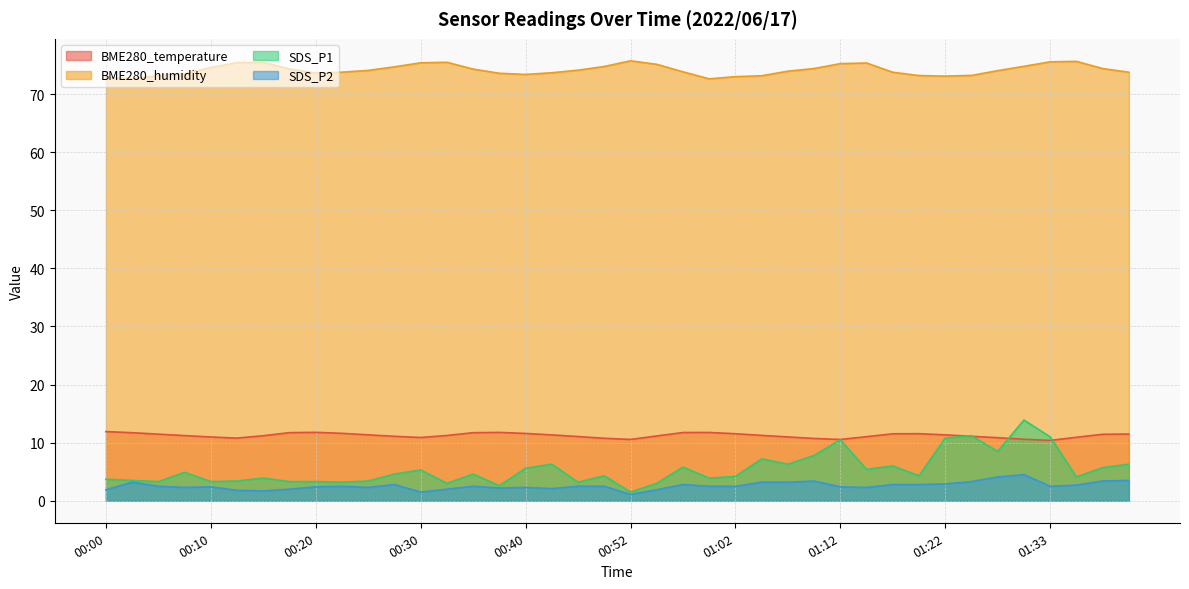

What is the sum of the SDS_P2 values at 01:30 and 01:22?

7.4